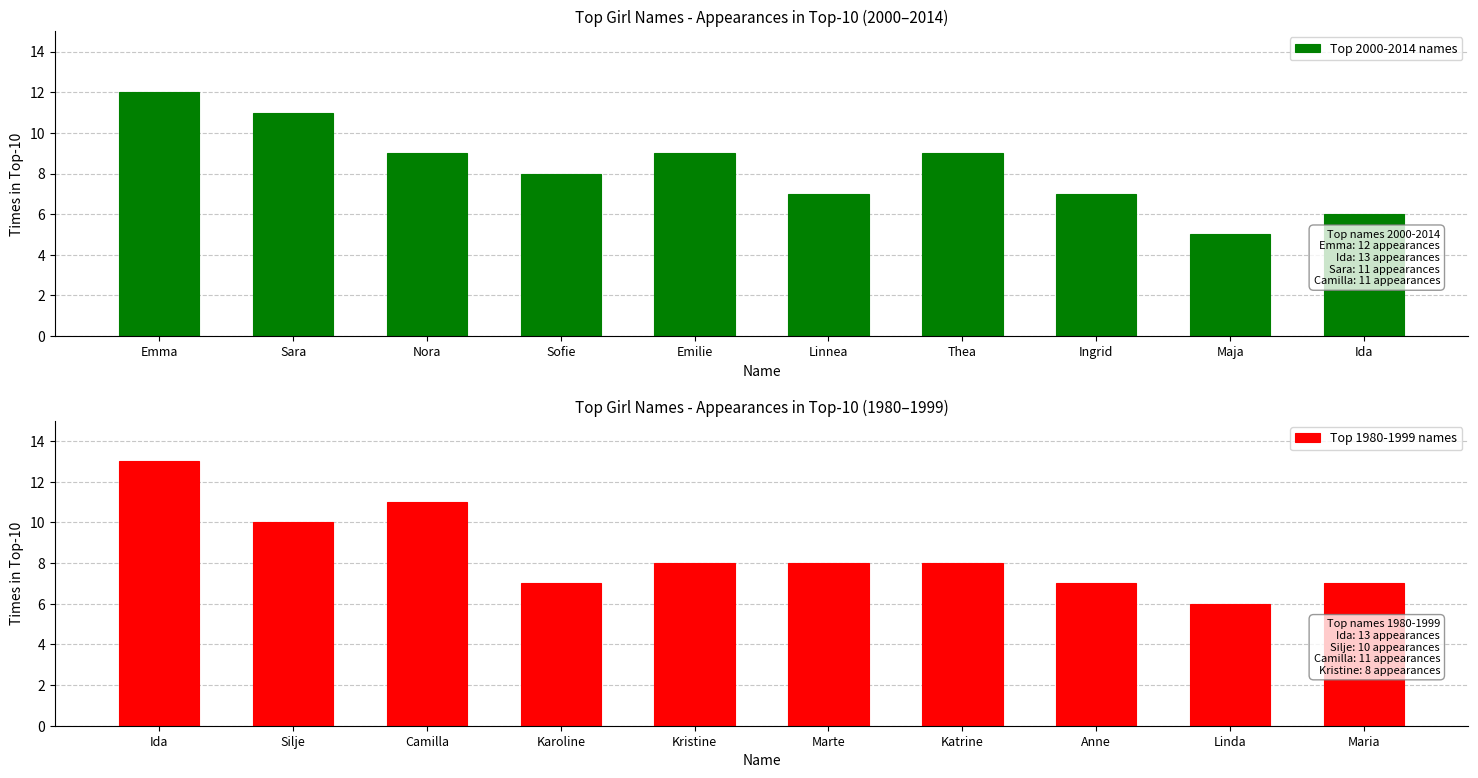

List the series in order of their overall mean, lowest first.

Top 2000-2014 names, Top 1980-1999 names